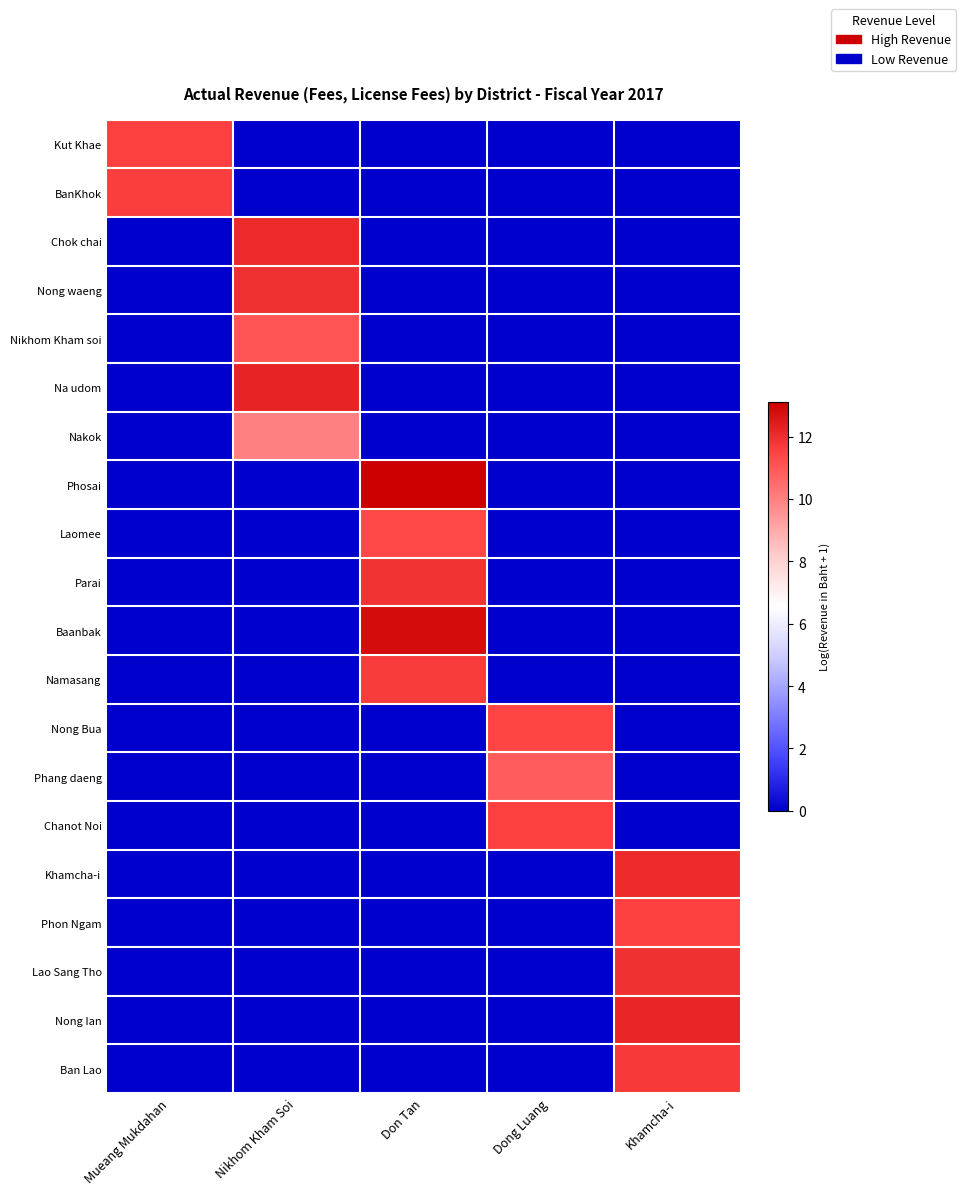

Between Don Tan and Mueang Mukdahan, which is larger?

Mueang Mukdahan